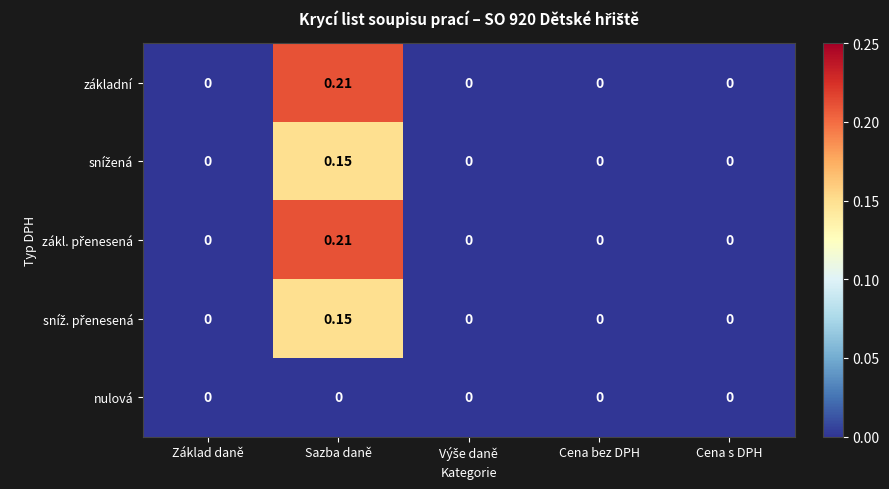

At which label does základní reach its peak?

Sazba daně